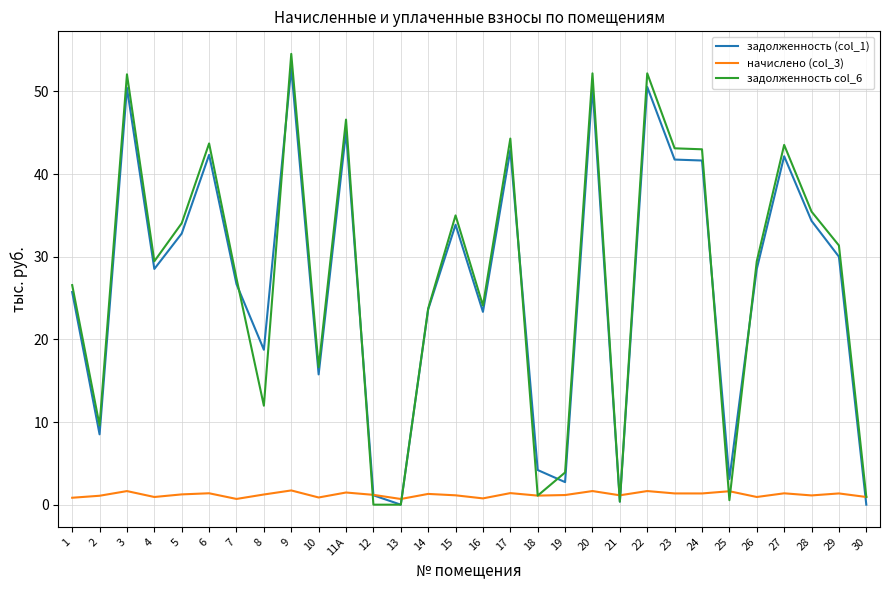

What is the sum of all начислено (col_3) values?

36.3